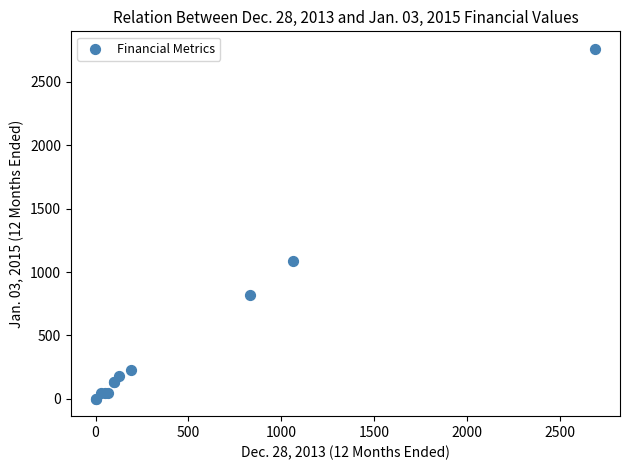

What Y value in the scatter plot is closest to 1381?

1086.3